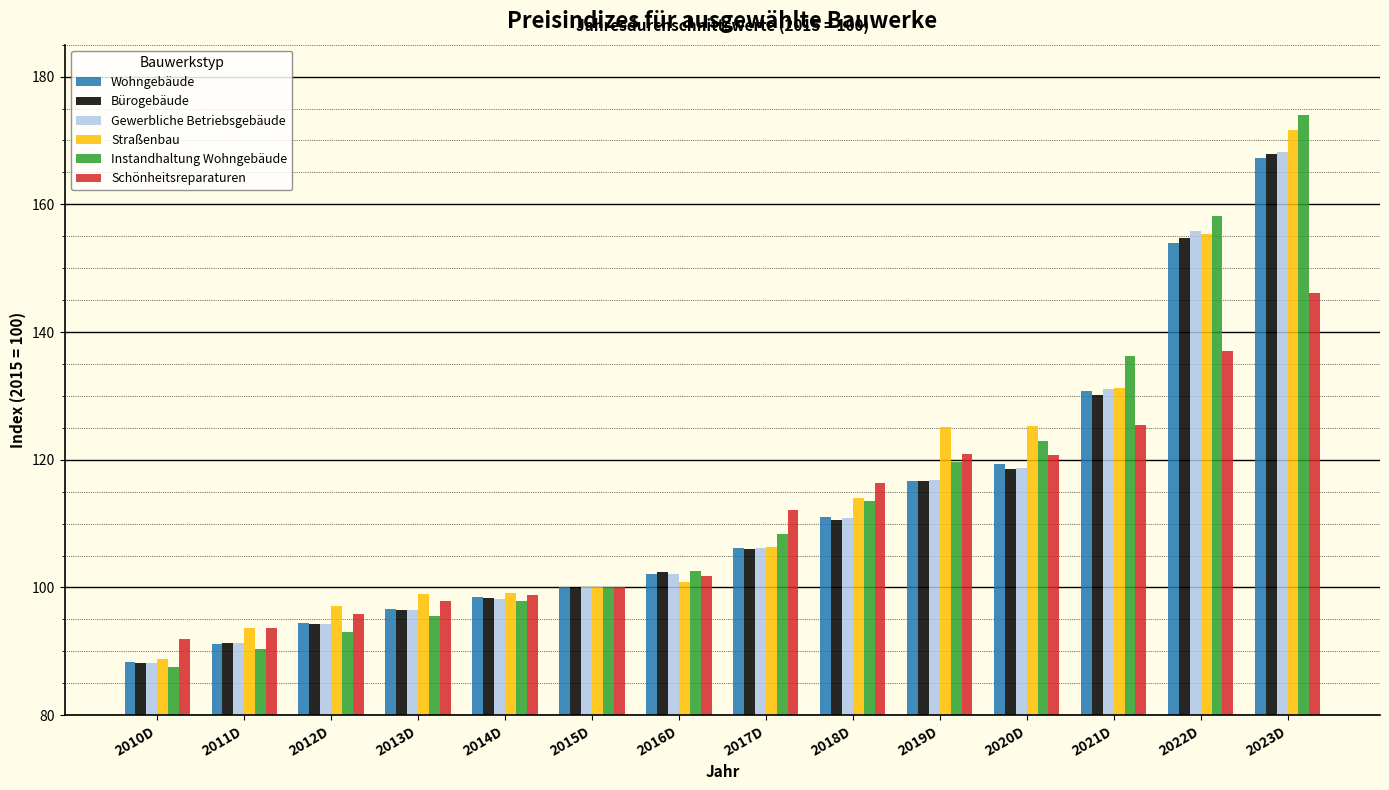

What position from the right is 2023D?

1